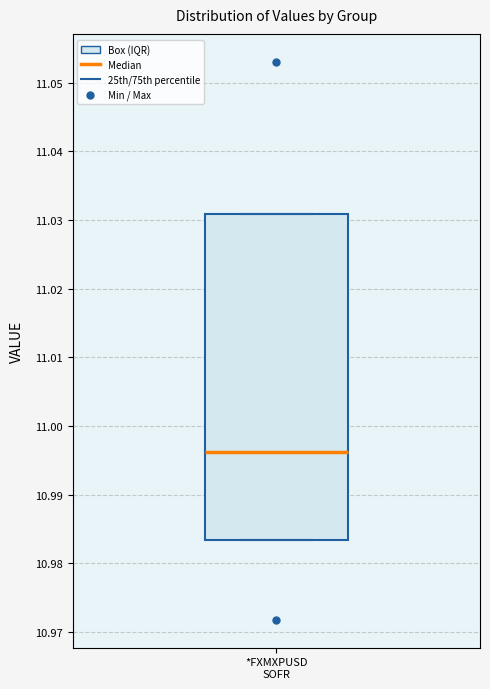

Where is the lower edge of the box for *FXMXPUSD SOFR on the y-axis? The values are not printed on the chart, so give them approximately, as read against the axis.

10.983